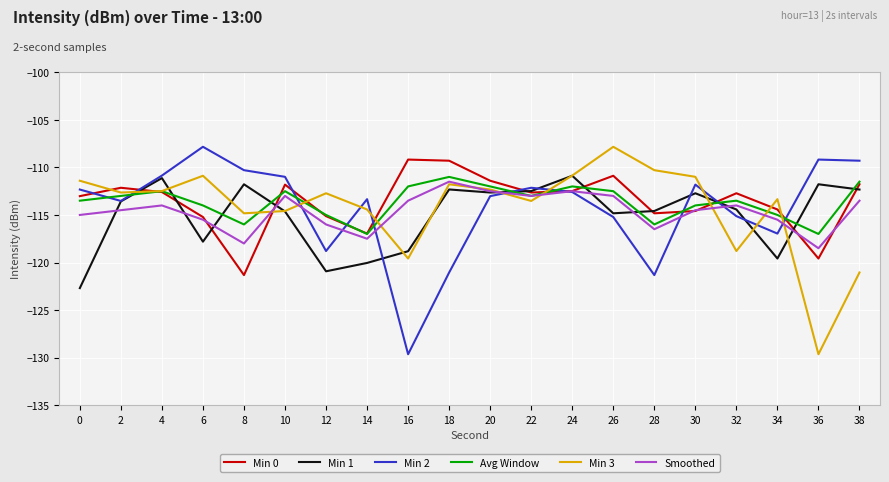

Is it true that Smoothed equals -118.0 at 8?

True